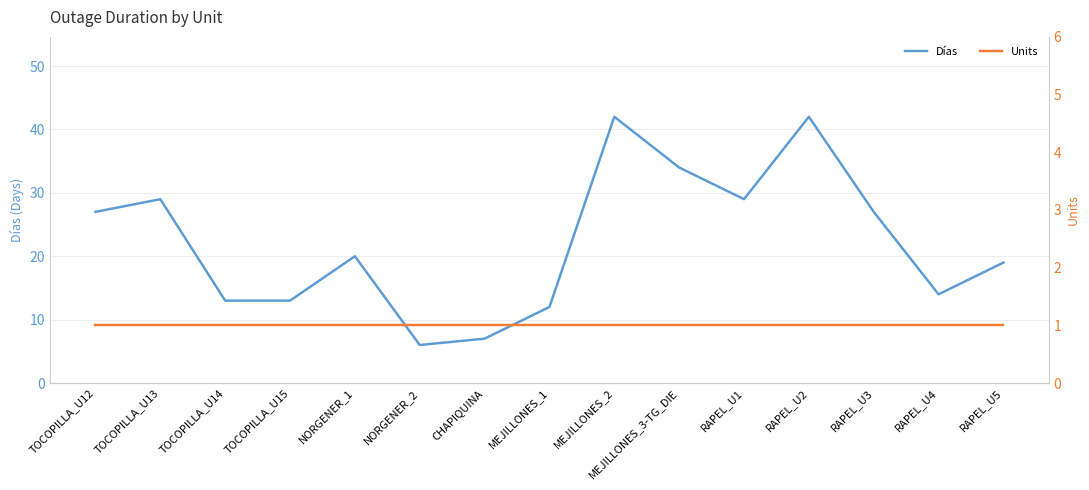

What is the label of the 2nd point from the left?

TOCOPILLA_U13